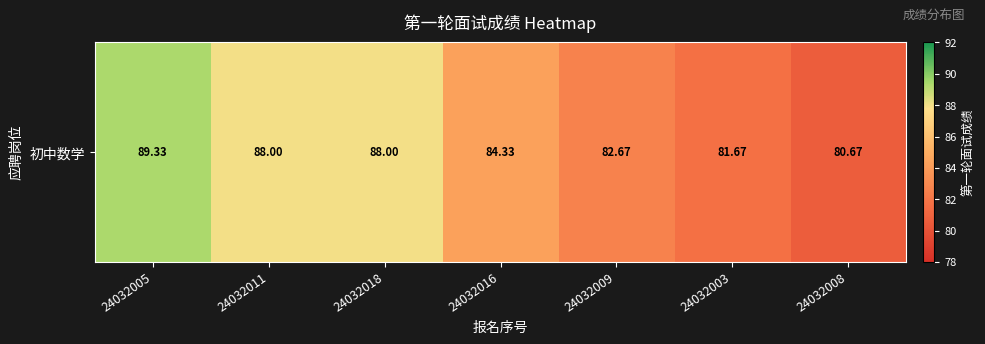

Reading right to left, extract all data points from this chart.

80.7	81.7	82.7	84.3	88.0	88.0	89.3